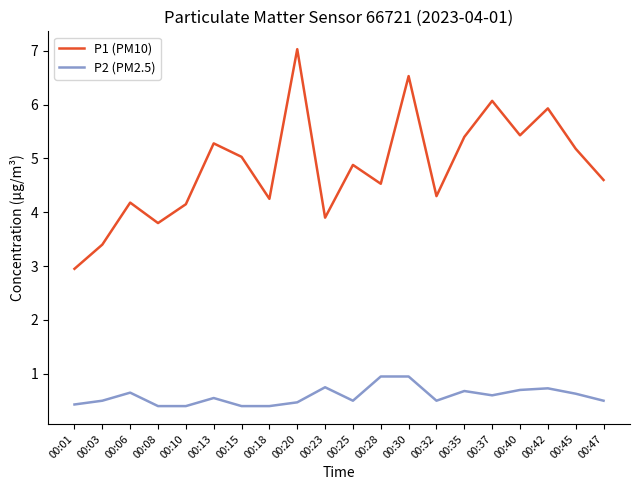

What is the minimum value for P1 (PM10)?

3.0